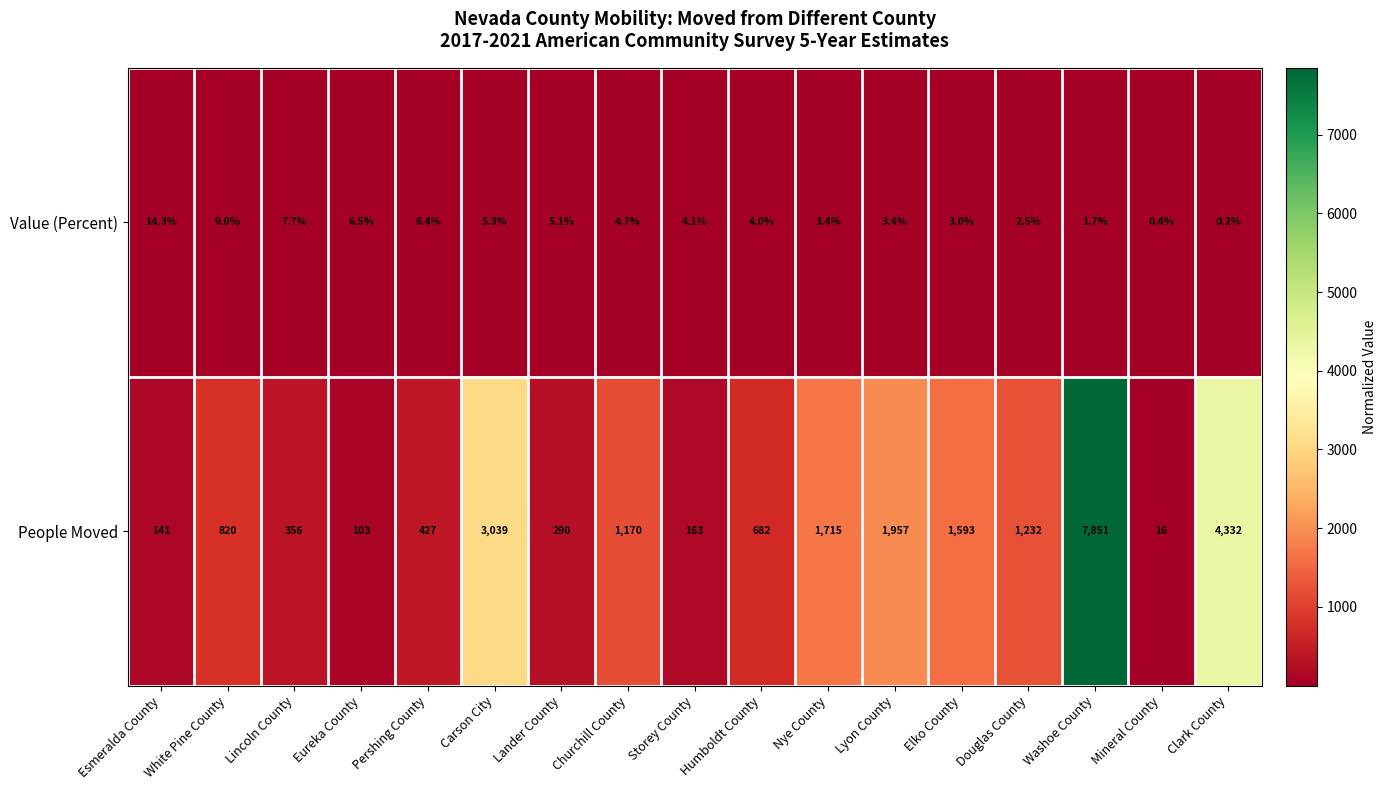

What is the sum of the People Moved values at Nye County and Carson City?

4754.0